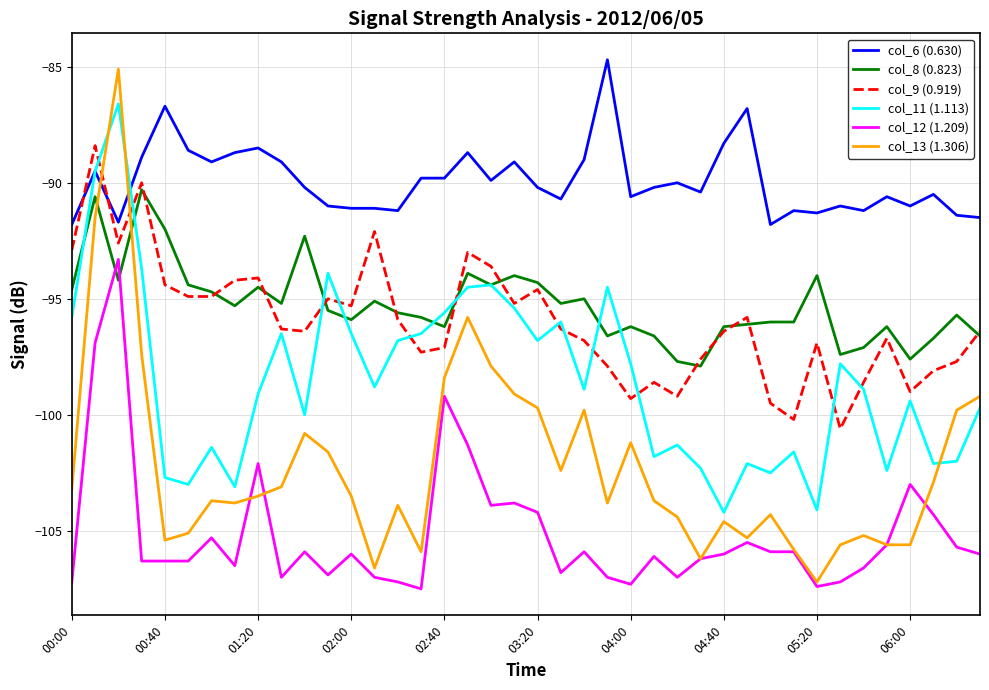

Which series has the largest range (max minus min)?

col_13 (1.306)